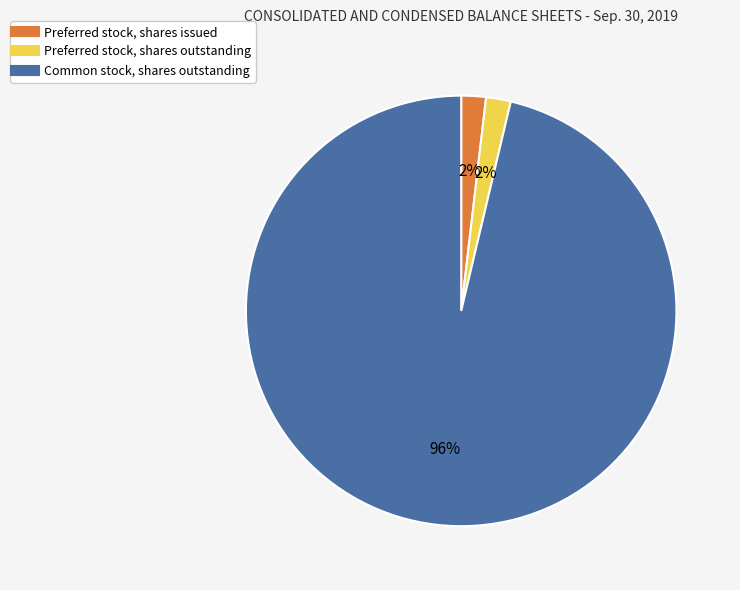

Which slice represents more than half of the pie?

Common stock, shares outstanding